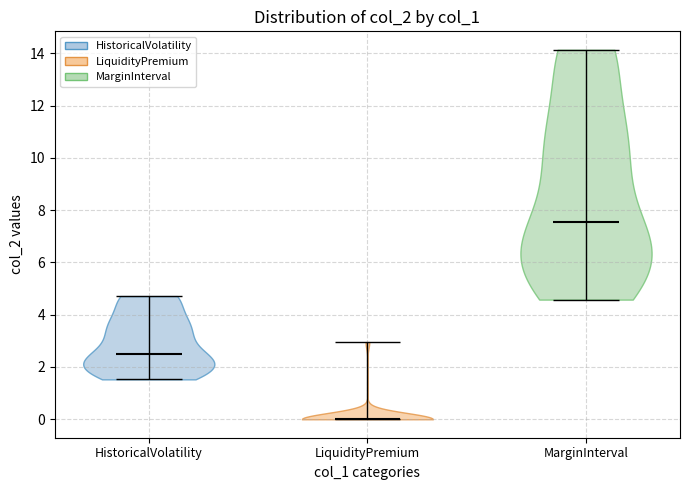

Reading left to right, read every violin against the y-axis: where its median line is, and the lowest and highest points it reaches. The values are not printed on the chart, so give them approximately, as read against the axis.

HistoricalVolatility: median line 2.6, lowest point 1.6, highest point 4.8
LiquidityPremium: median line 0.0, lowest point 0.0, highest point 3.0
MarginInterval: median line 7.6, lowest point 4.6, highest point 14.2